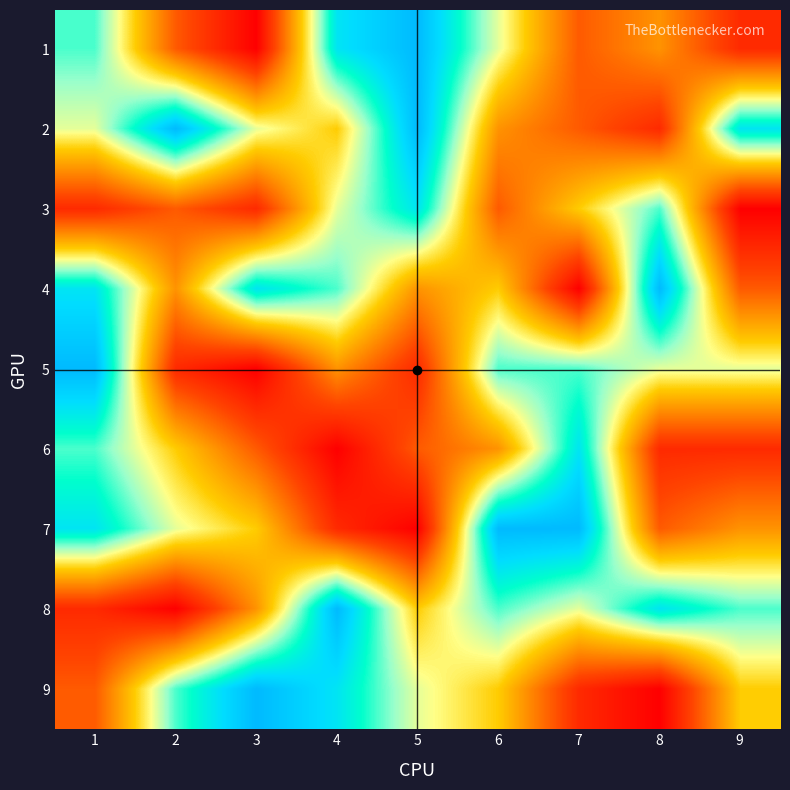

Reading left to right, transcribe all the data shown in this chart.

1: 1=7	2=3	3=1	4=8	5=9	6=6	7=3	8=4	9=2
2: 1=6	2=9	3=6	4=5	5=9	6=4	7=3	8=2	9=8
3: 1=2	2=3	3=2	4=6	5=8	6=3	7=5	8=7	9=1
4: 1=8	2=4	3=8	4=7	5=4	6=5	7=1	8=9	9=3
5: 1=9	2=2	3=1	4=4	5=2	6=7	7=7	8=6	9=6
6: 1=7	2=5	3=3	4=1	5=3	6=4	7=8	8=2	9=2
7: 1=8	2=6	3=5	4=2	5=1	6=9	7=9	8=3	9=4
8: 1=2	2=1	3=4	4=9	5=5	6=7	7=6	8=8	9=7
9: 1=3	2=7	3=9	4=8	5=6	6=5	7=2	8=1	9=5